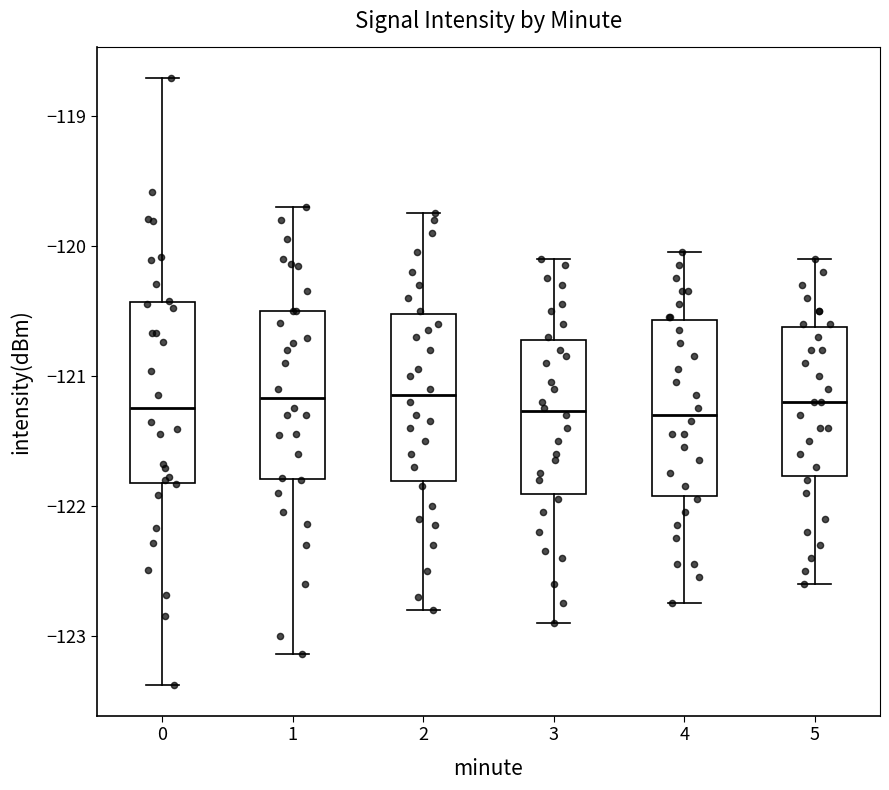

Where does the median line of the box at x = 4 sit on the y-axis? The values are not printed on the chart, so give them approximately, as read against the axis.

-121.3